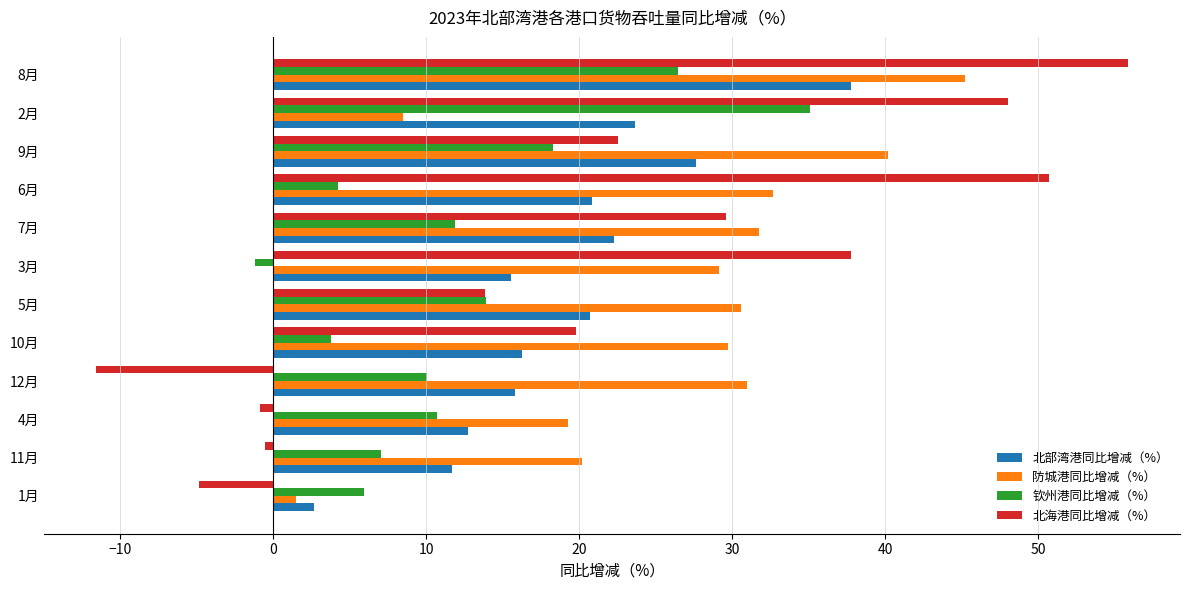

What is the maximum value shown in the chart?

55.9